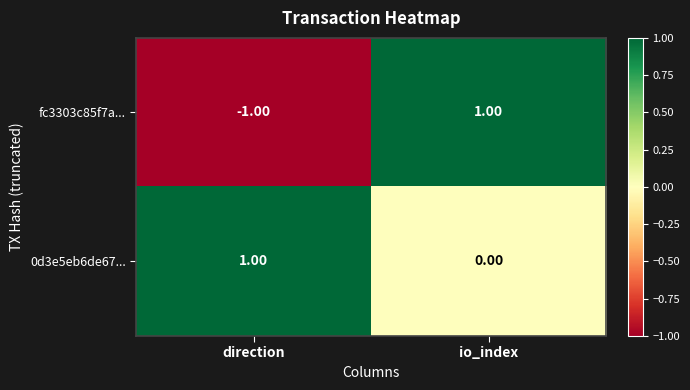

Between direction and io_index, which series saw the biggest shift?

fc3303c85f7a...